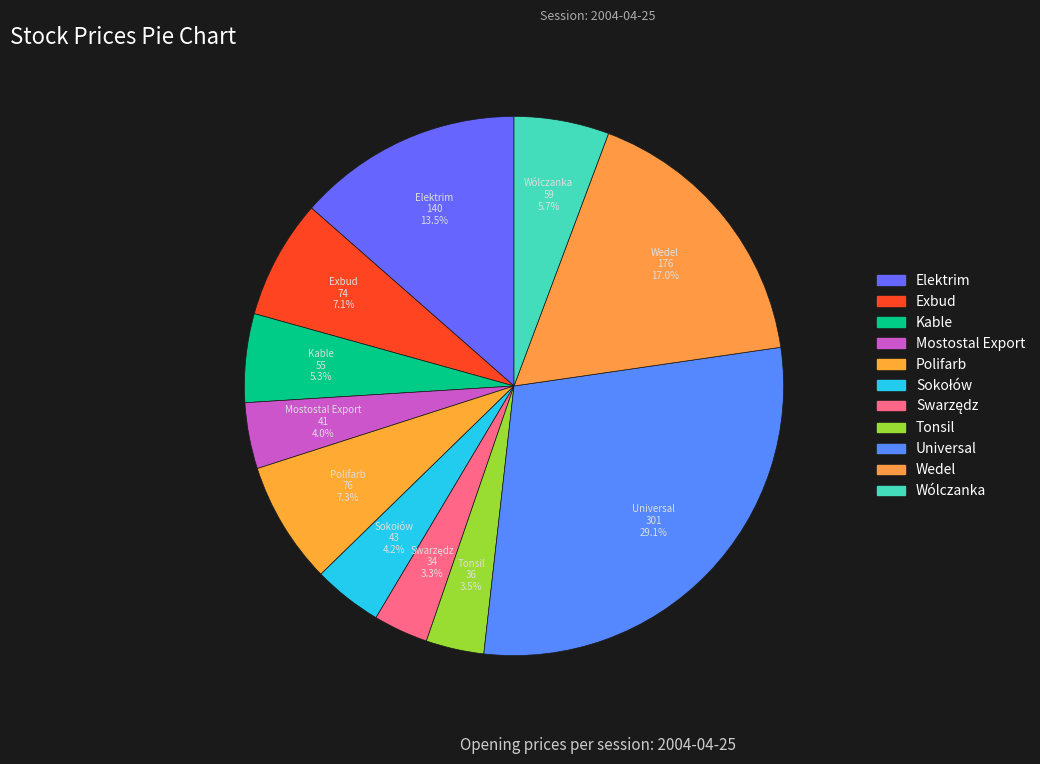

Which has a higher value, Universal or Kable?

Universal